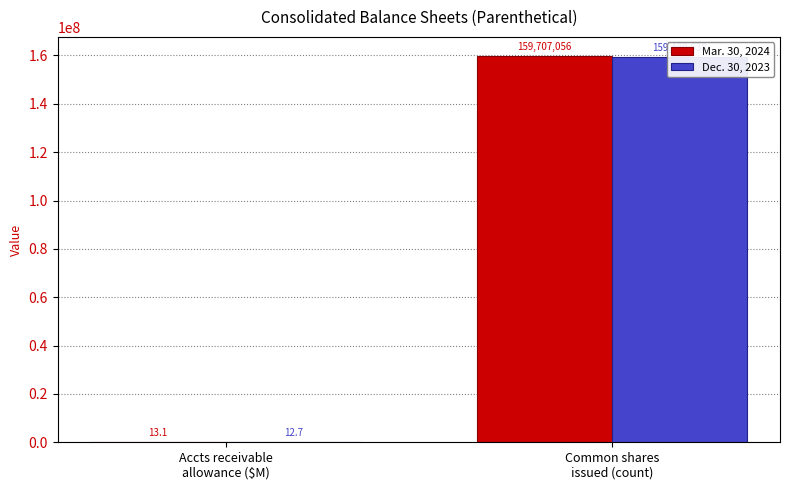

What is the highest value of the Dec. 30, 2023 series?

159480638.0